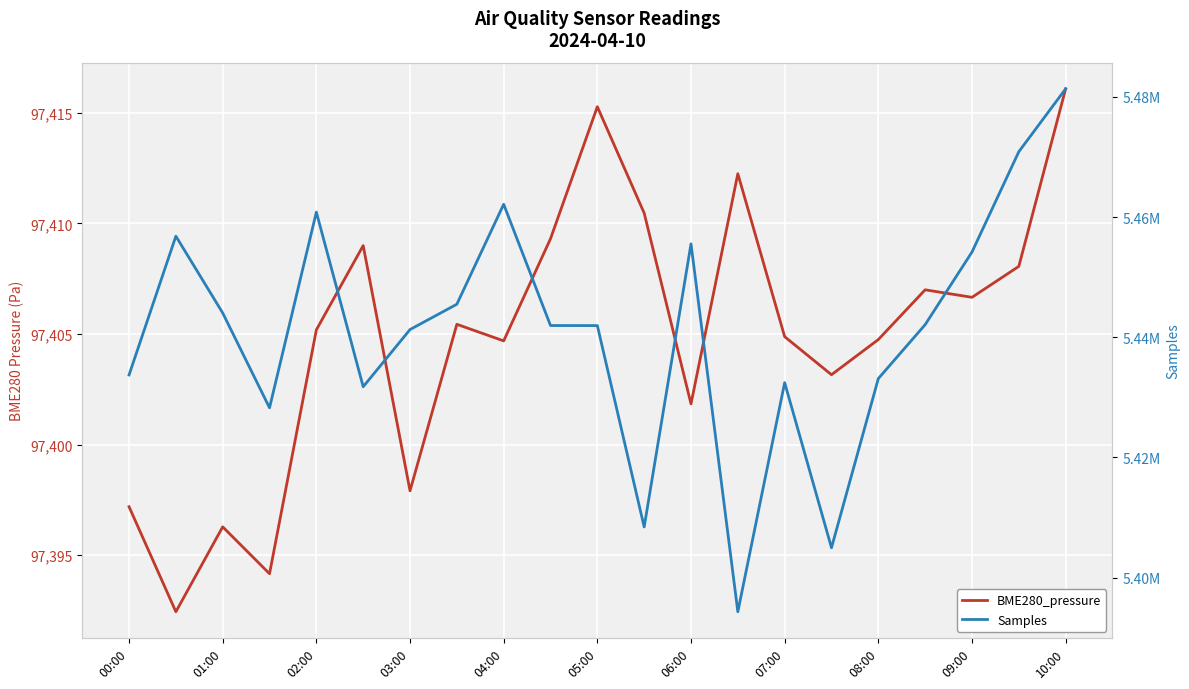

At 15, list the series in order from smallest to largest.

BME280_pressure, Samples